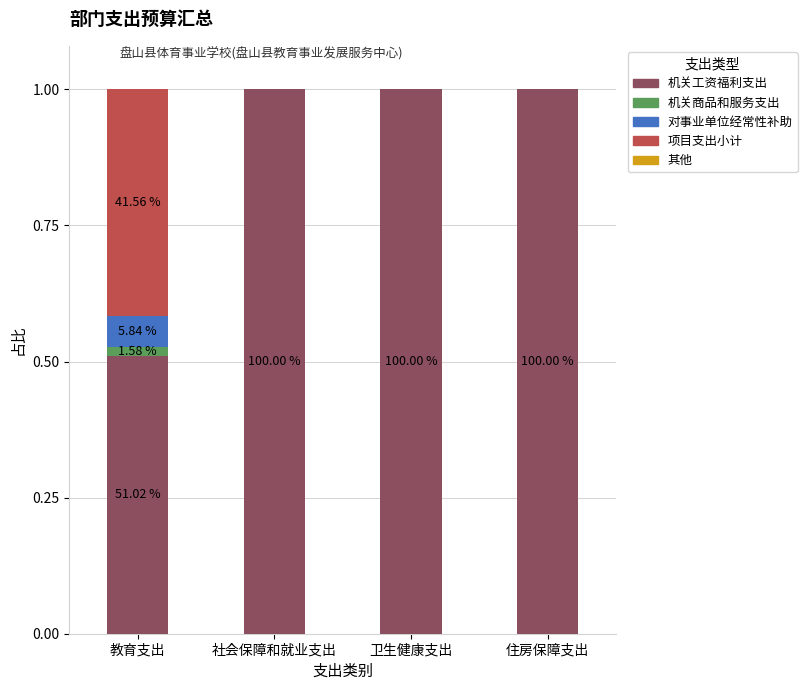

Count the number of data series in this chart.

4